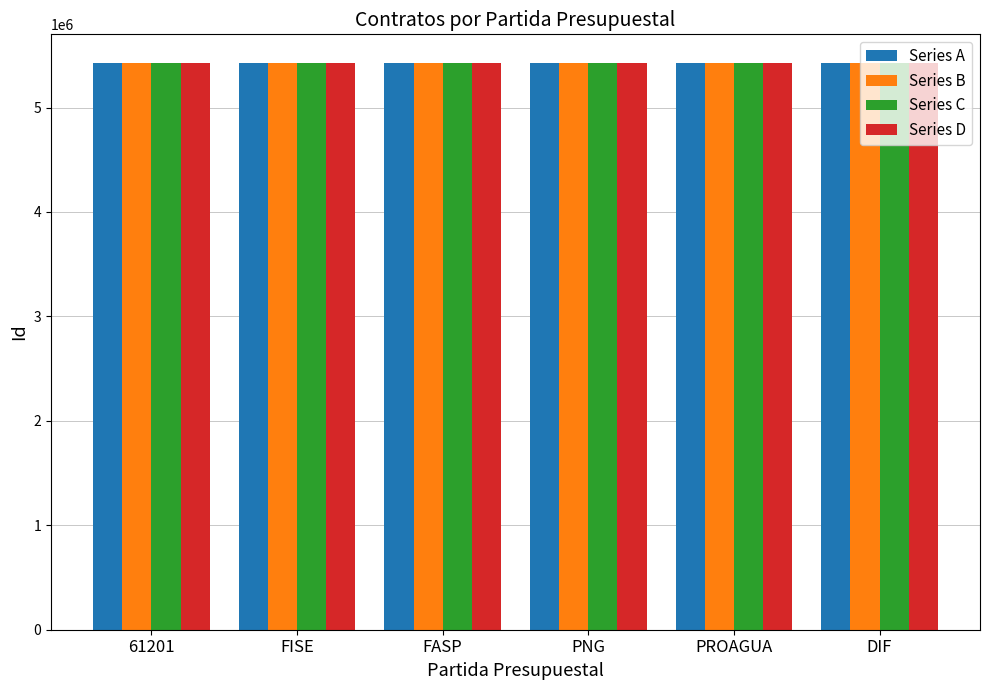

What is the sum of the Series B values at PNG and PROAGUA?

10858825